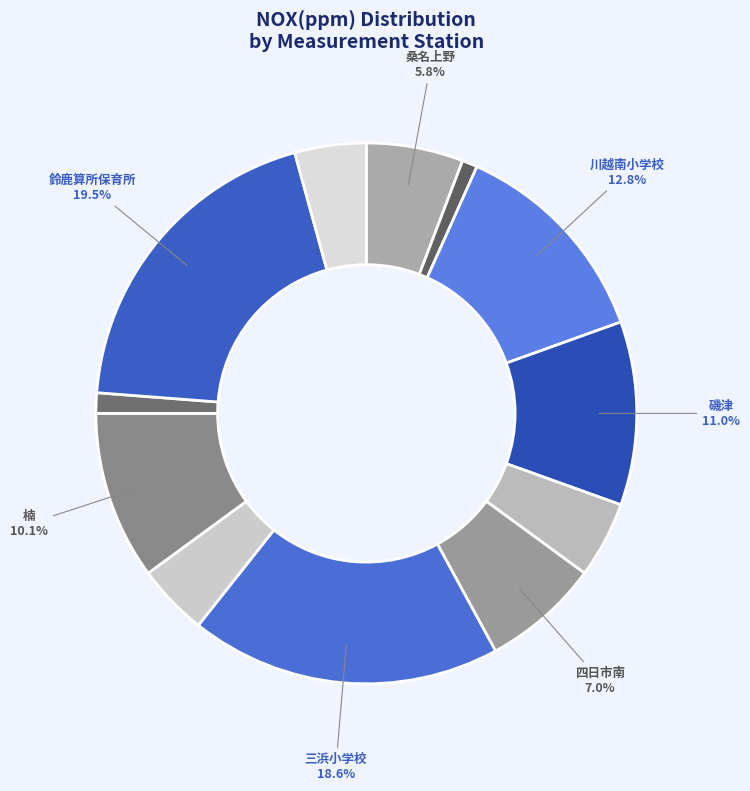

Which slice is the smallest?

林業研究所